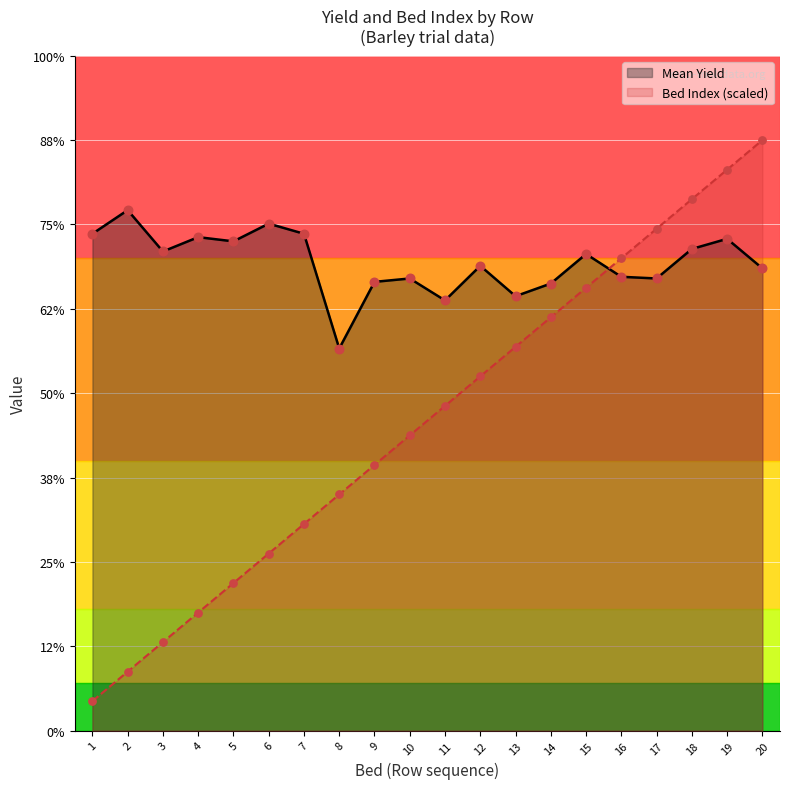

What are all the series names shown in the legend?

Mean Yield, Bed Index (scaled)